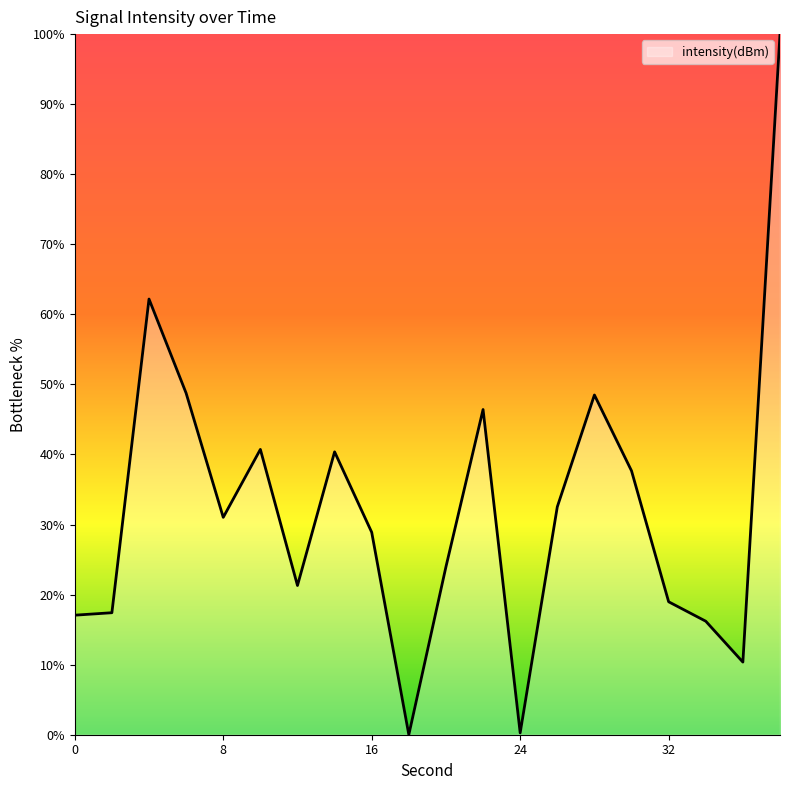

What is the maximum value shown in the chart?

100.0